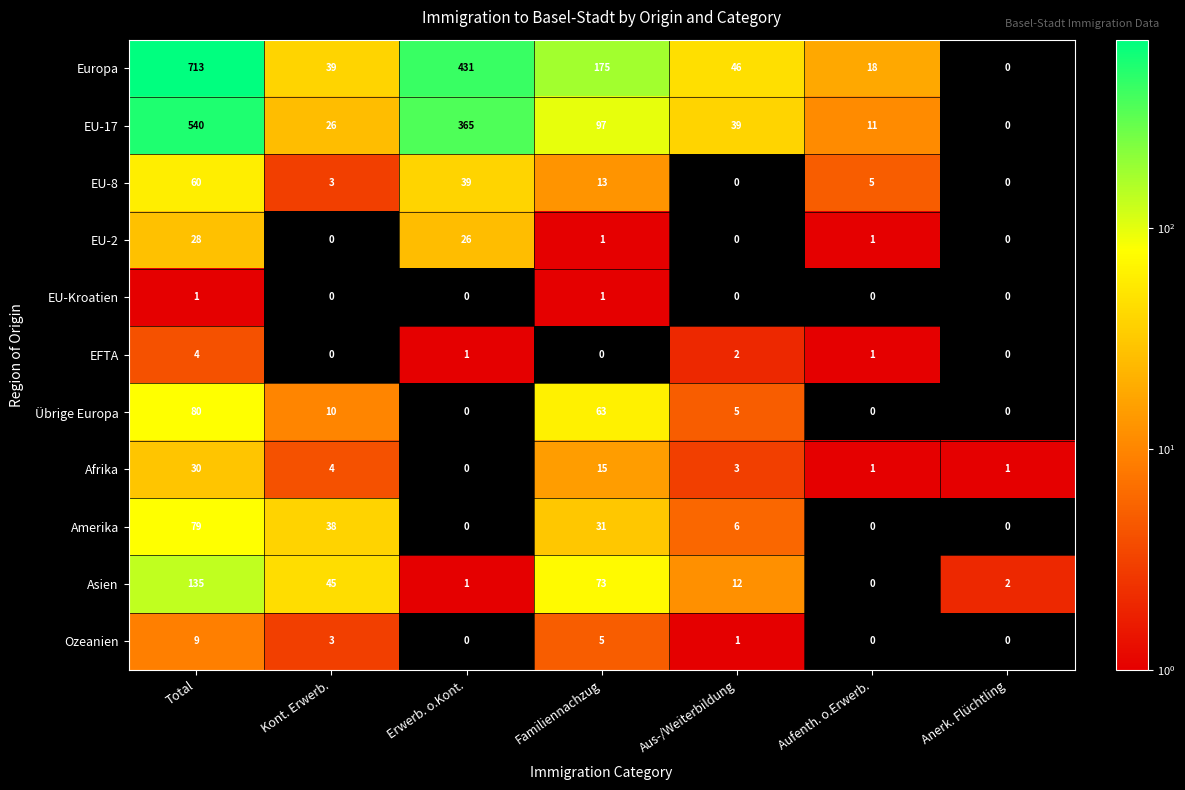

Which category has the highest value in the Asien series?

Total